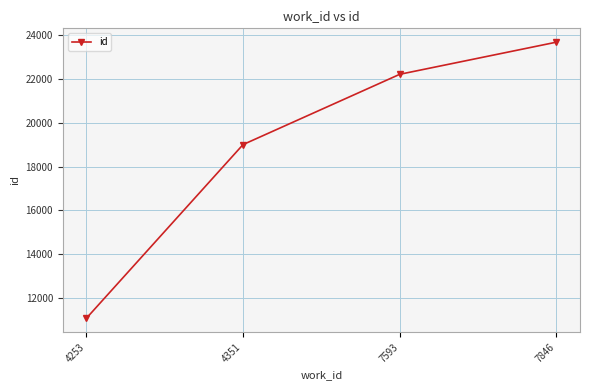

Reading right to left, transcribe all the data shown in this chart.

23681	22213	19003	11069